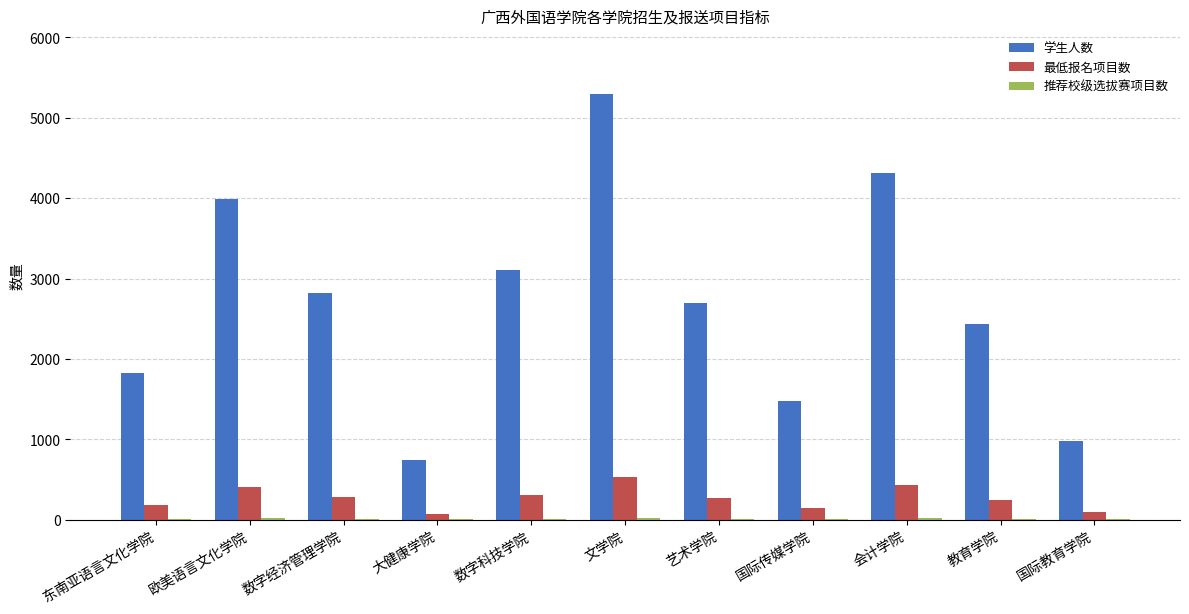

At which category is the sum across all series the highest?

文学院